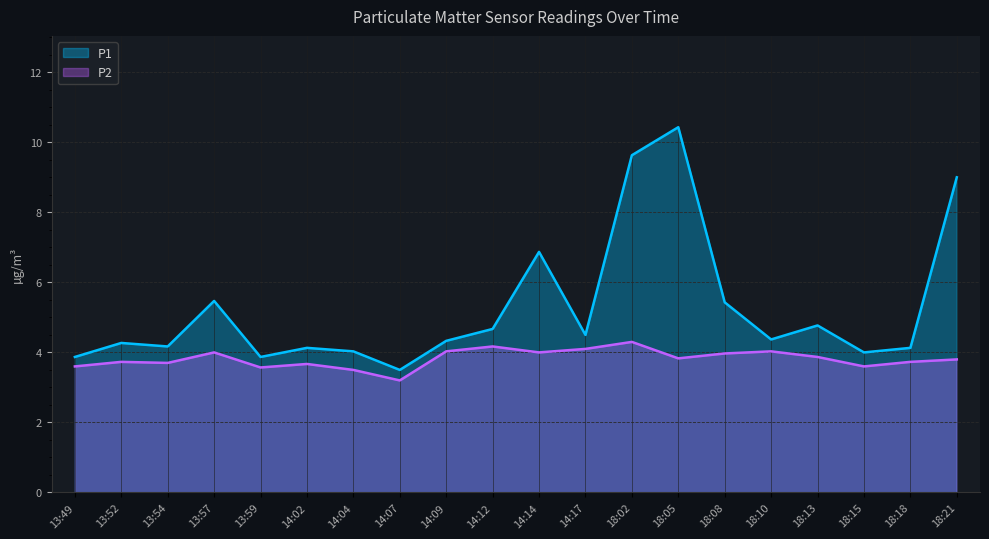

At which category does the chart reach its minimum across all series?

14:07